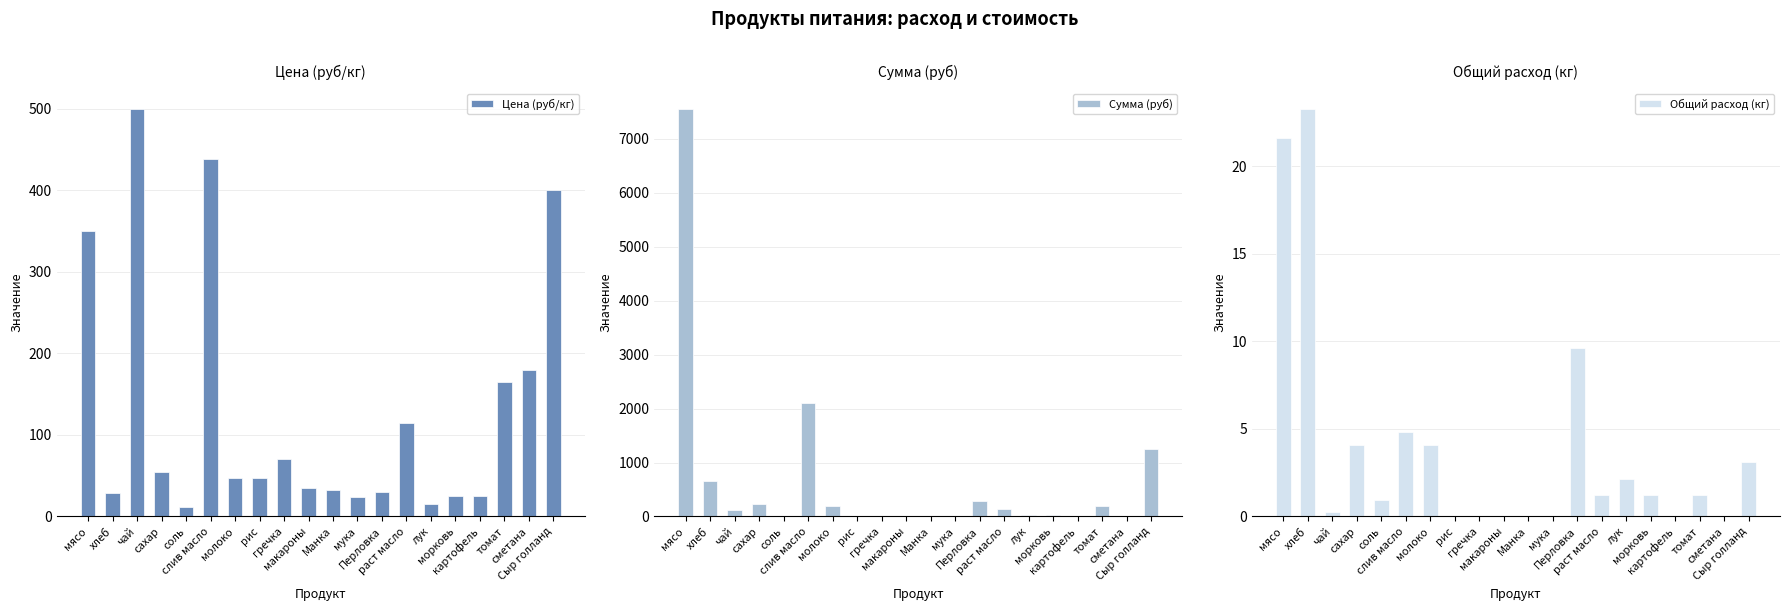

What position from the right is хлеб?

19